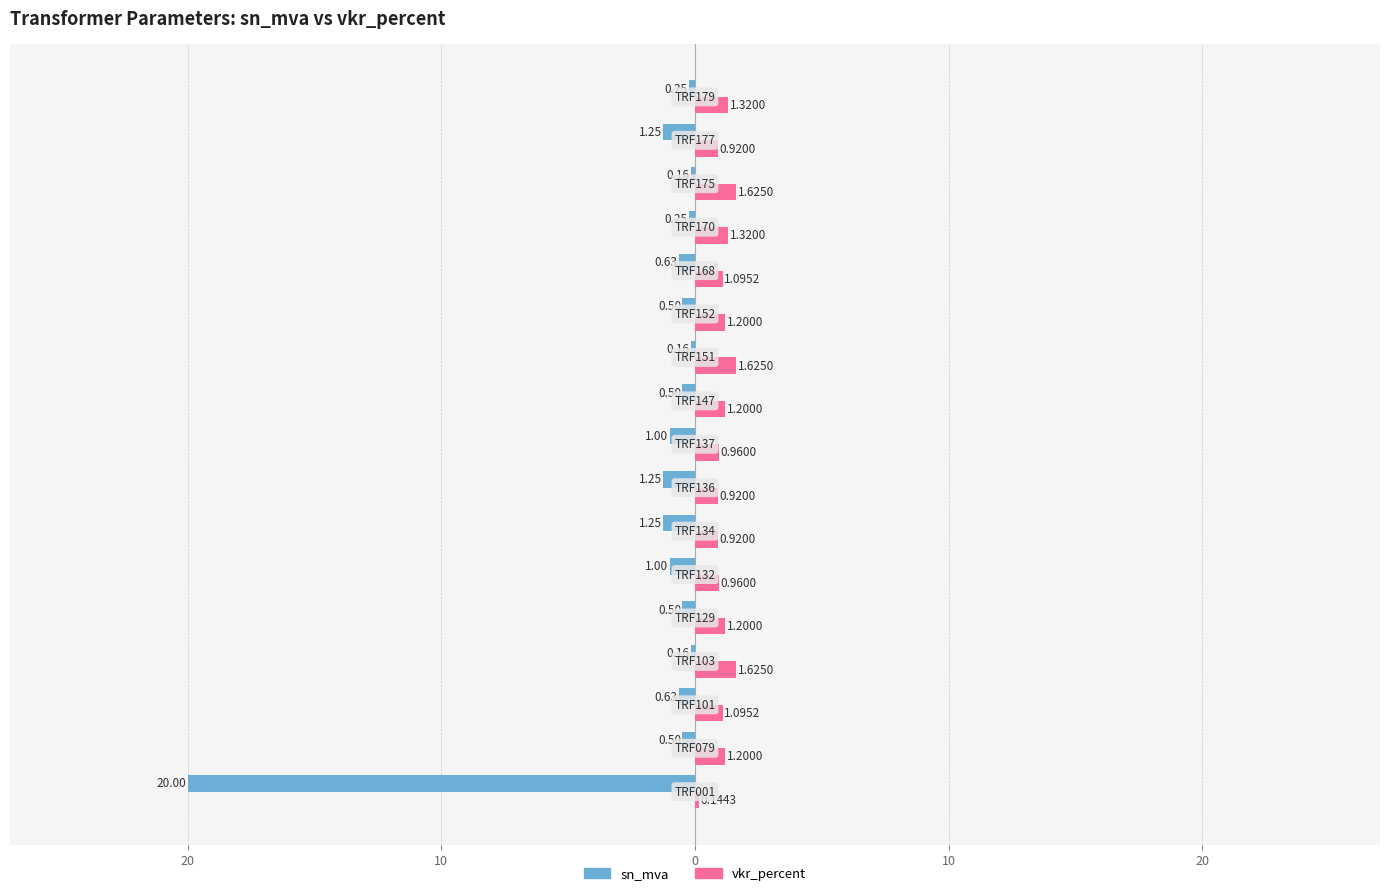

What are all the series names shown in the legend?

sn_mva, vkr_percent